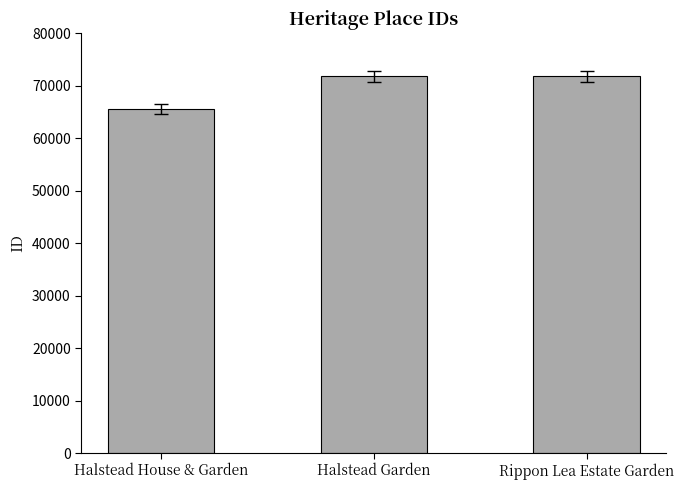

Count the number of data series in this chart.

1